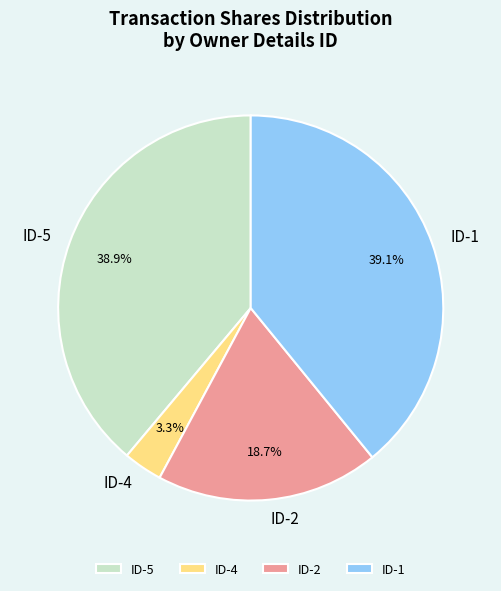

Does ID-1 account for over 50% of the chart?

No